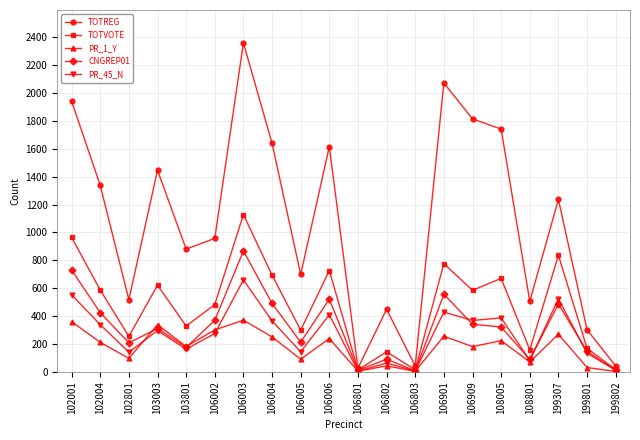

Which series changed the most between 102001 and 199802?

TOTREG